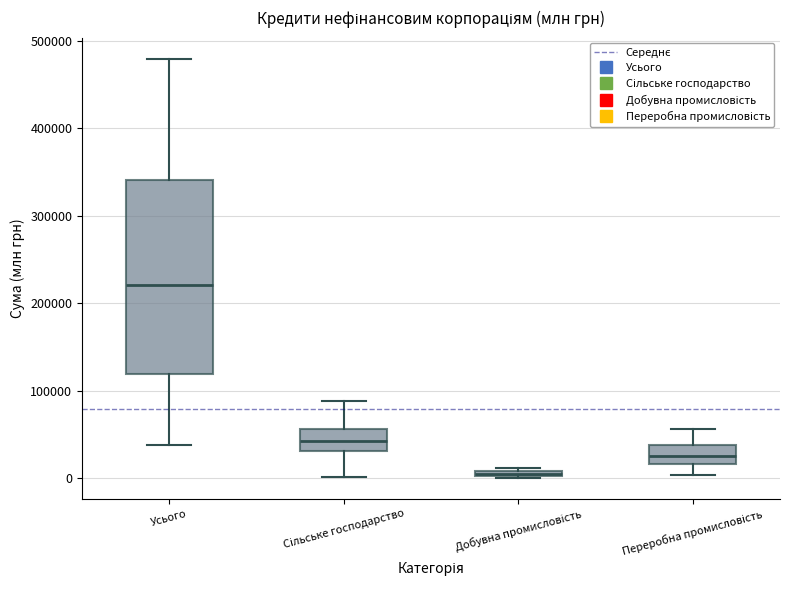

Where is the upper edge of the box for Усього on the y-axis? The values are not printed on the chart, so give them approximately, as read against the axis.

340000